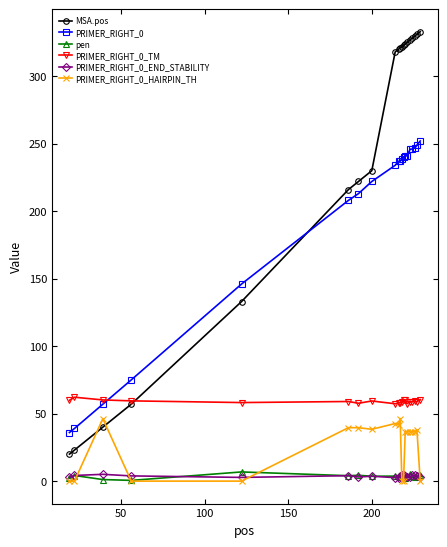

Which series ends up on top after the final intersection of MSA.pos and PRIMER_RIGHT_0?

MSA.pos